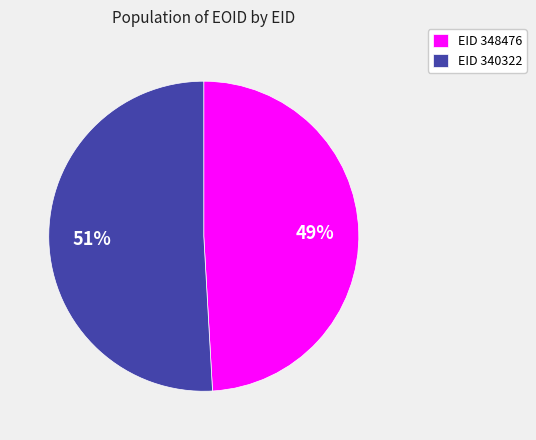

Approximately how many times larger is the value at EID 348476 compared to EID 340322?

1.0